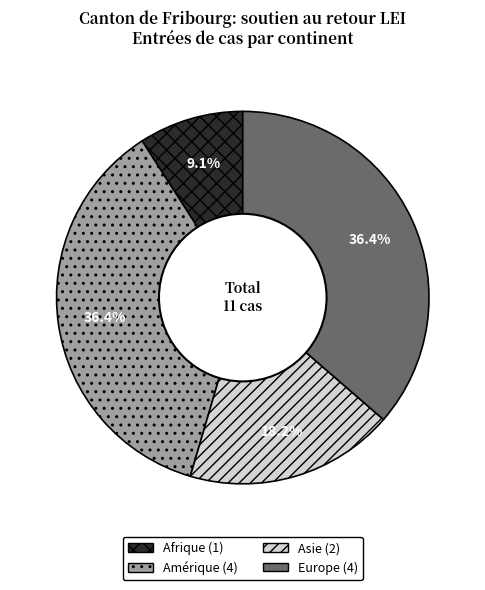

Which slice is the smallest?

Afrique